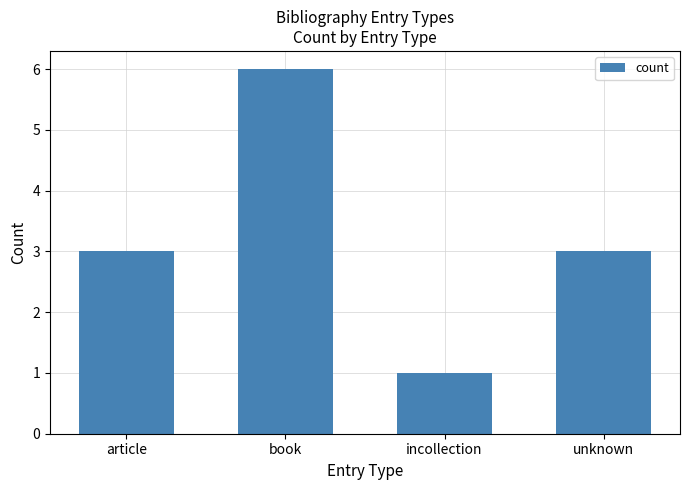

The chart shows a value of 3 at article. True or false?

True